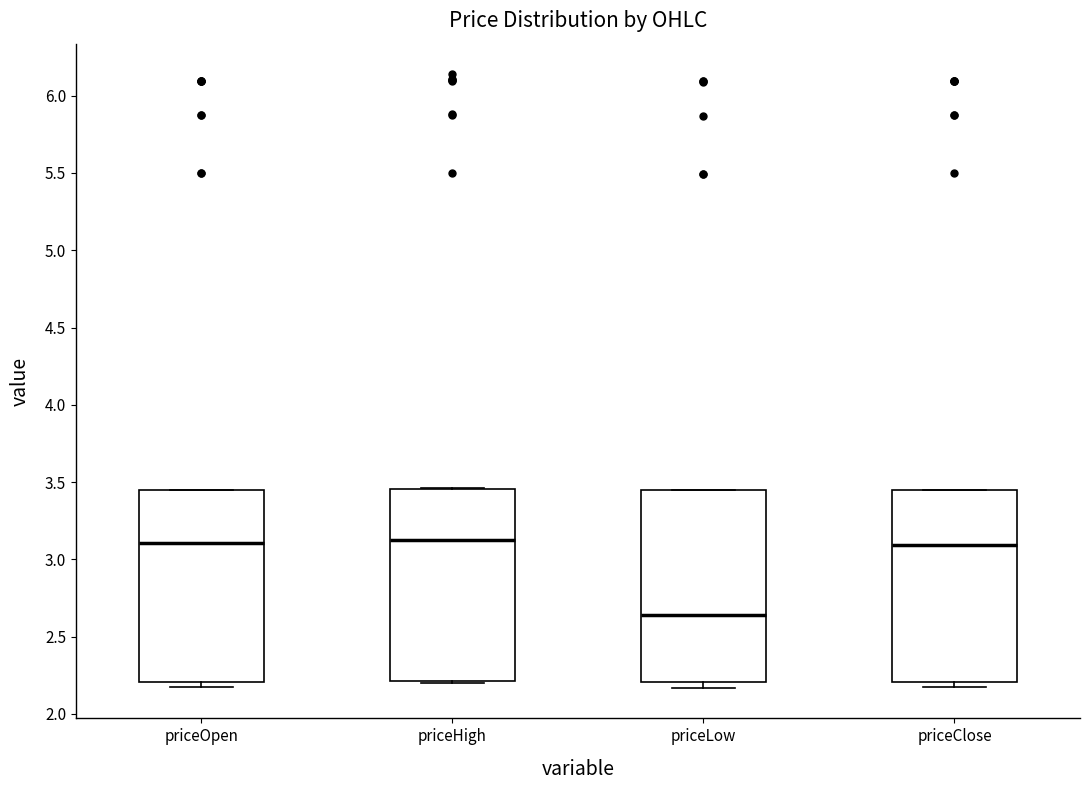

Reading left to right, transcribe this box plot: for each box, give where its median line is, the range the box spans, and where its two whiskers end, as read against the y-axis. The values are not printed on the chart, so give them approximately, as read against the axis.

priceOpen: median 3.10, box 2.20 to 3.45, whiskers 2.15 to 3.45
priceHigh: median 3.15, box 2.20 to 3.45, whiskers 2.20 to 3.45
priceLow: median 2.65, box 2.20 to 3.45, whiskers 2.15 to 3.45
priceClose: median 3.10, box 2.20 to 3.45, whiskers 2.15 to 3.45